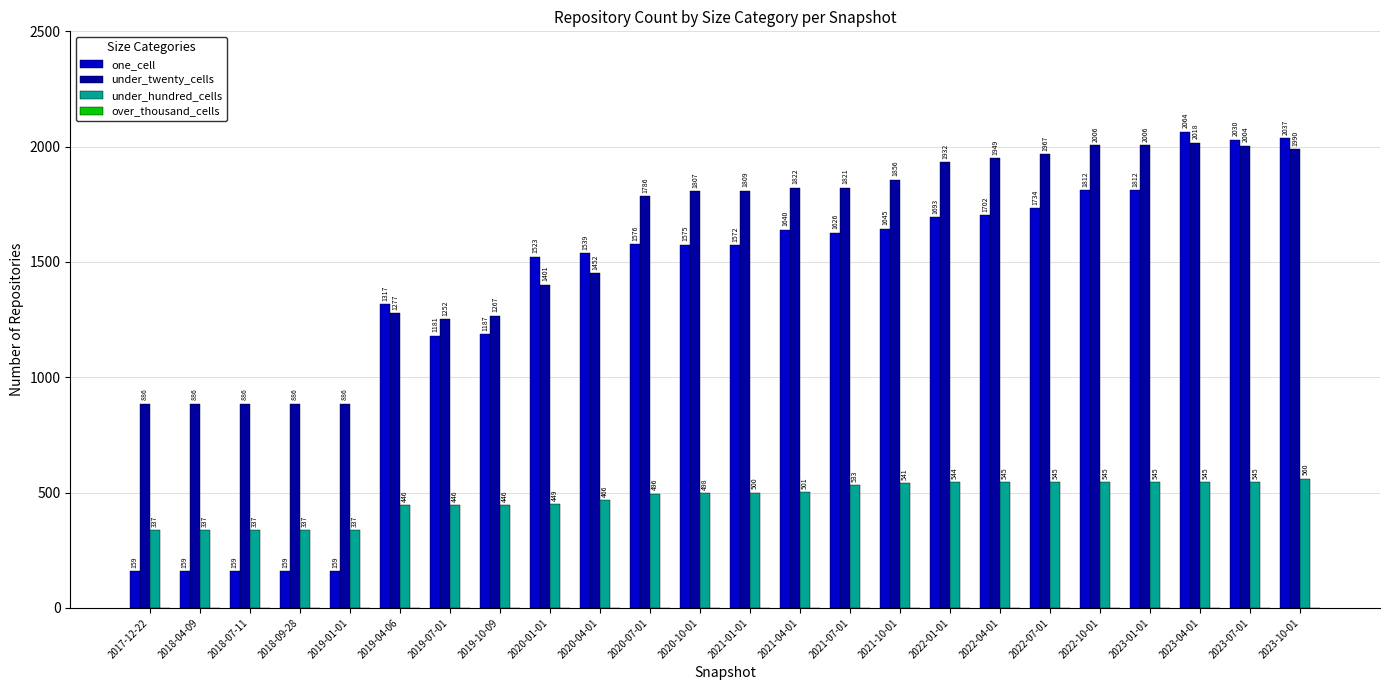

Reading left to right, what are all the values shown in this chart?

one_cell: 159	159	159	159	159	1317	1181	1187	1523	1539	1576	1575	1572	1640	1626	1645	1693	1702	1734	1812	1812	2064	2030	2037
under_twenty_cells: 886	886	886	886	886	1277	1252	1267	1401	1452	1786	1807	1809	1822	1821	1856	1932	1949	1967	2006	2006	2018	2004	1990
under_hundred_cells: 337	337	337	337	337	446	446	446	449	466	496	498	500	501	533	541	544	545	545	545	545	545	545	560